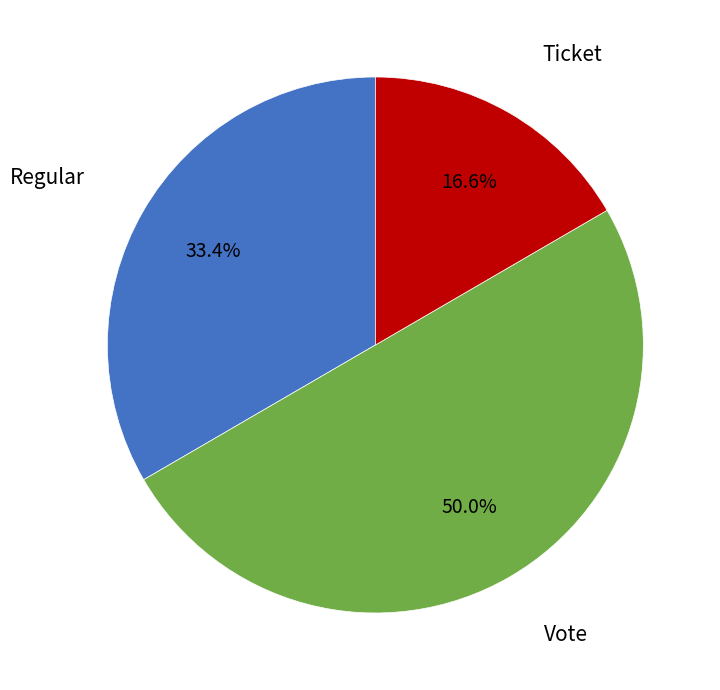

True or false: Vote accounts for 4% of the total.

False